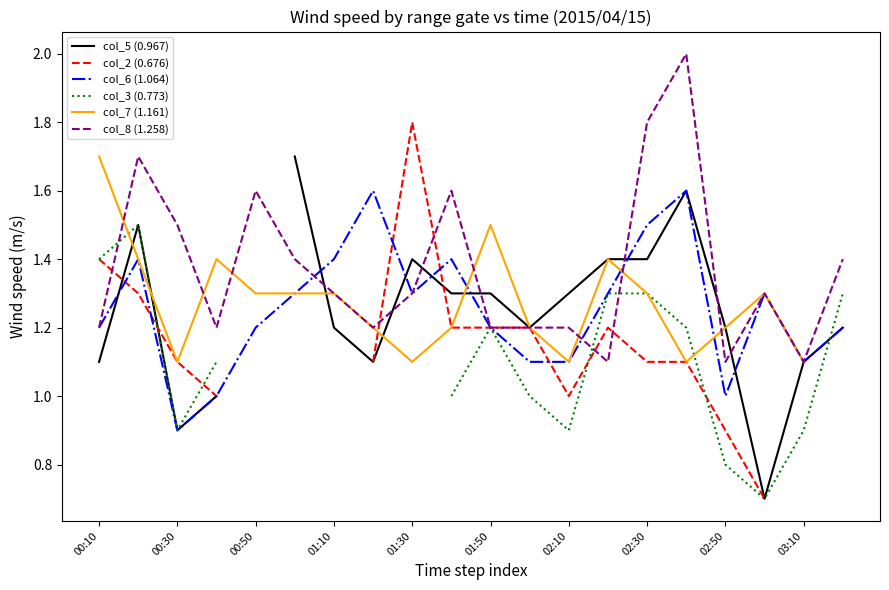

Which category has the lowest value in the col_6 (1.064) series?

00:30